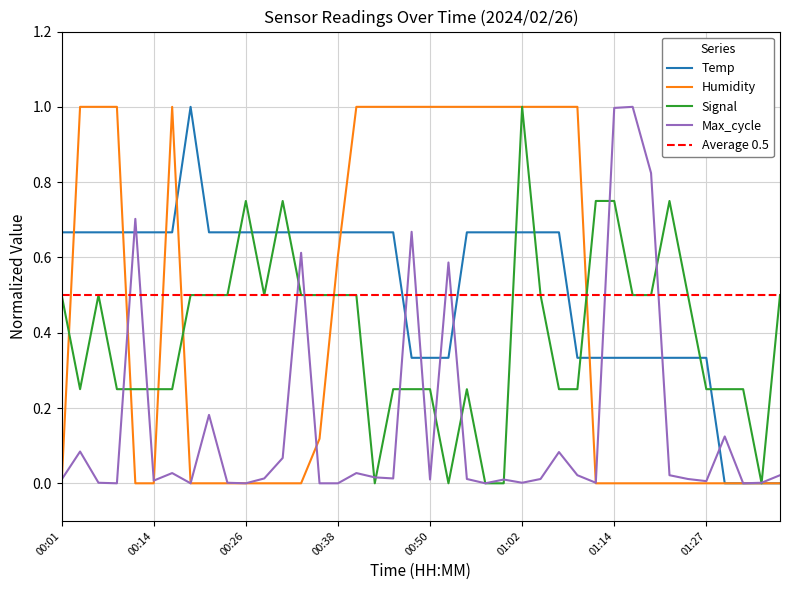

How many distinct data groups are displayed?

5